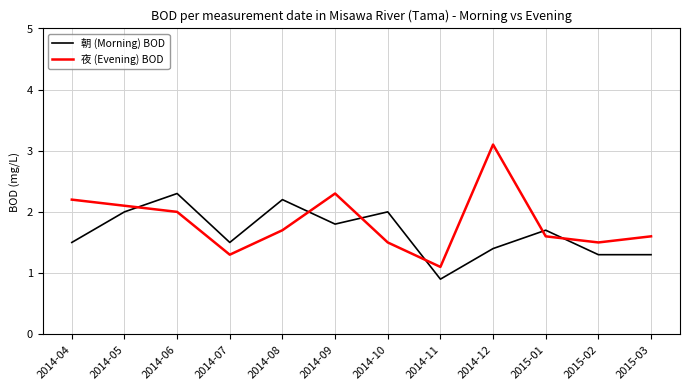

What is the average value of the 朝 (Morning) BOD series?

1.7